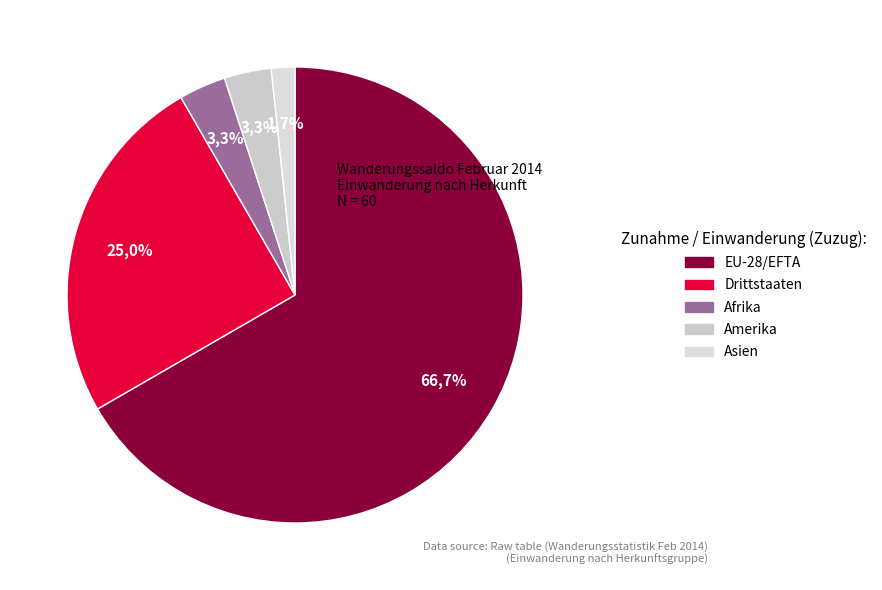

Which category has the smallest portion of the pie?

Asien